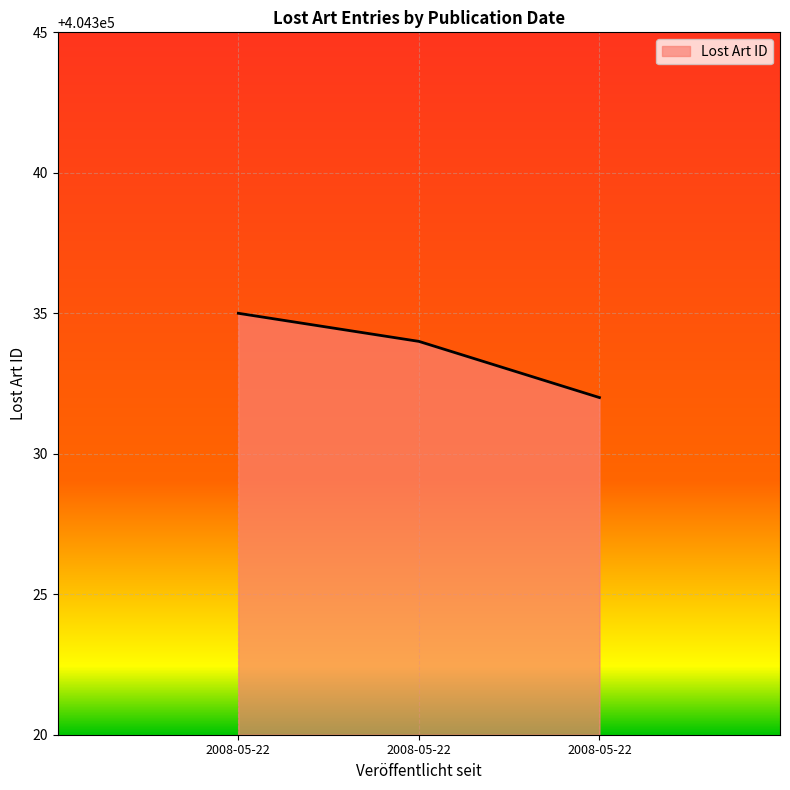

Between 2008-05-22 and 2008-05-22, which is larger?

2008-05-22